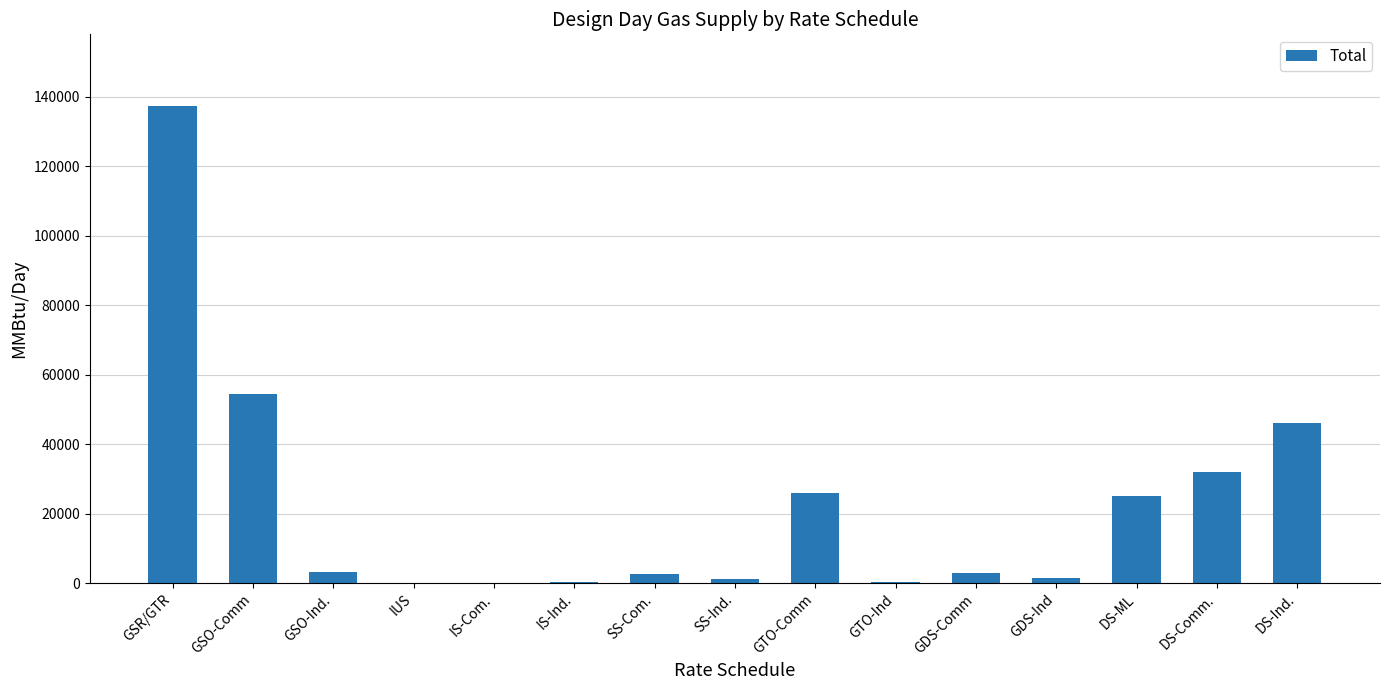

At which label is the value closest to 68650?

GSO-Comm